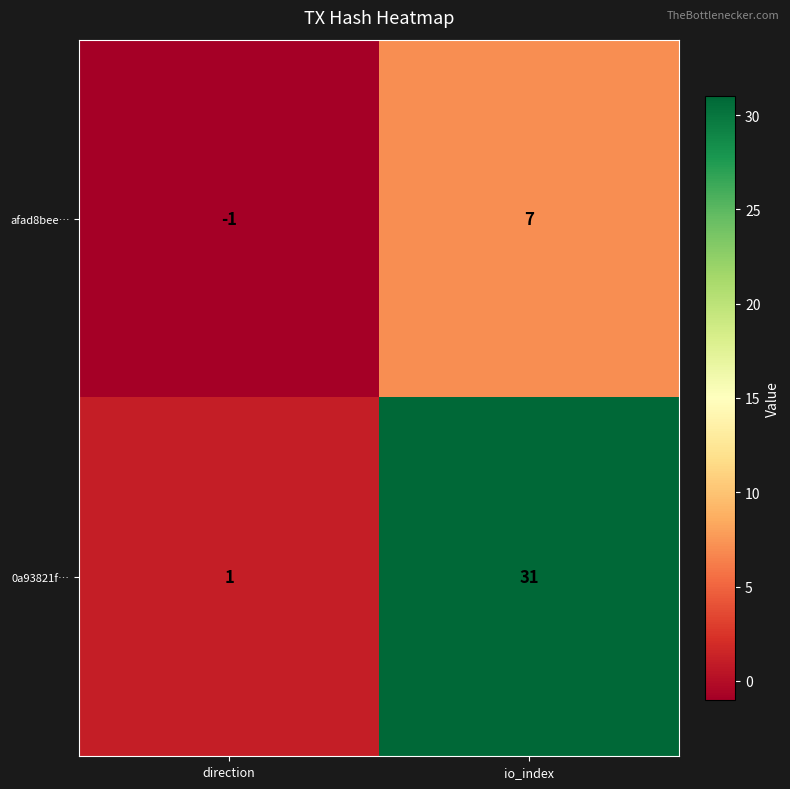

What is the total value across all series at io_index?

38